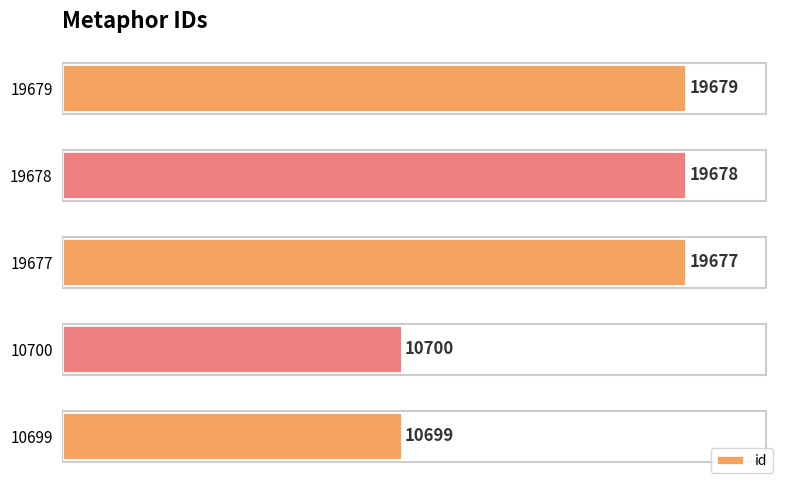

What is the change in value from 10699 to 19678?

+8979